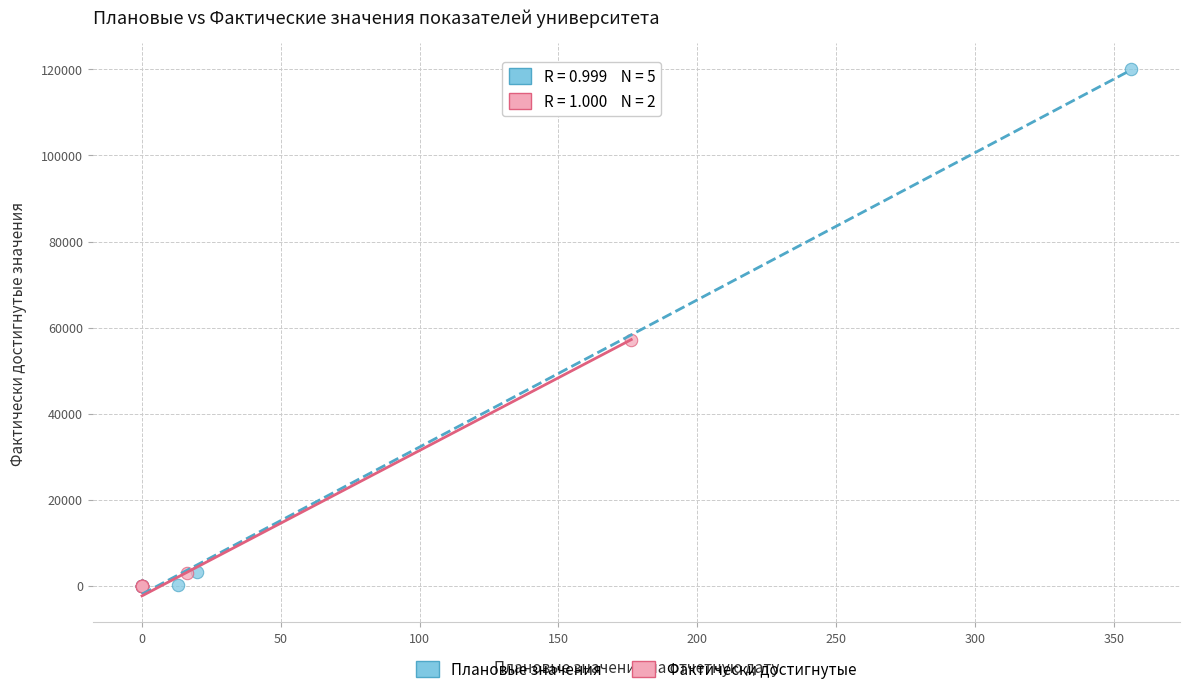

Which series has the largest Y range (max minus min)?

Плановые значения